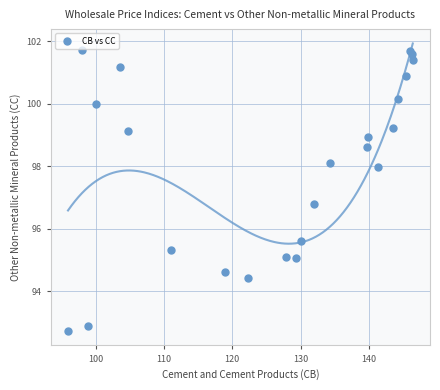

What Y value in the scatter plot is closest to 97?

96.8